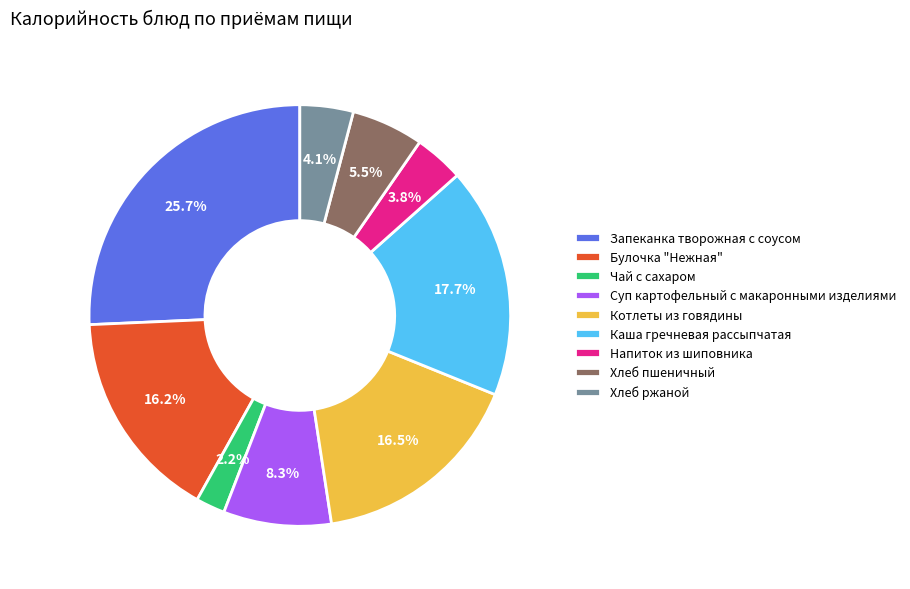

To the nearest percent, what portion does Хлеб ржаной represent?

4%